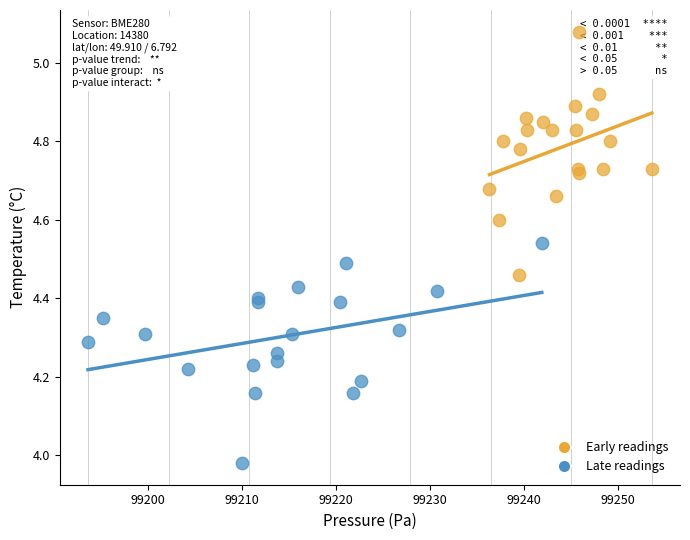

Which series reaches the minimum Y coordinate?

Late readings